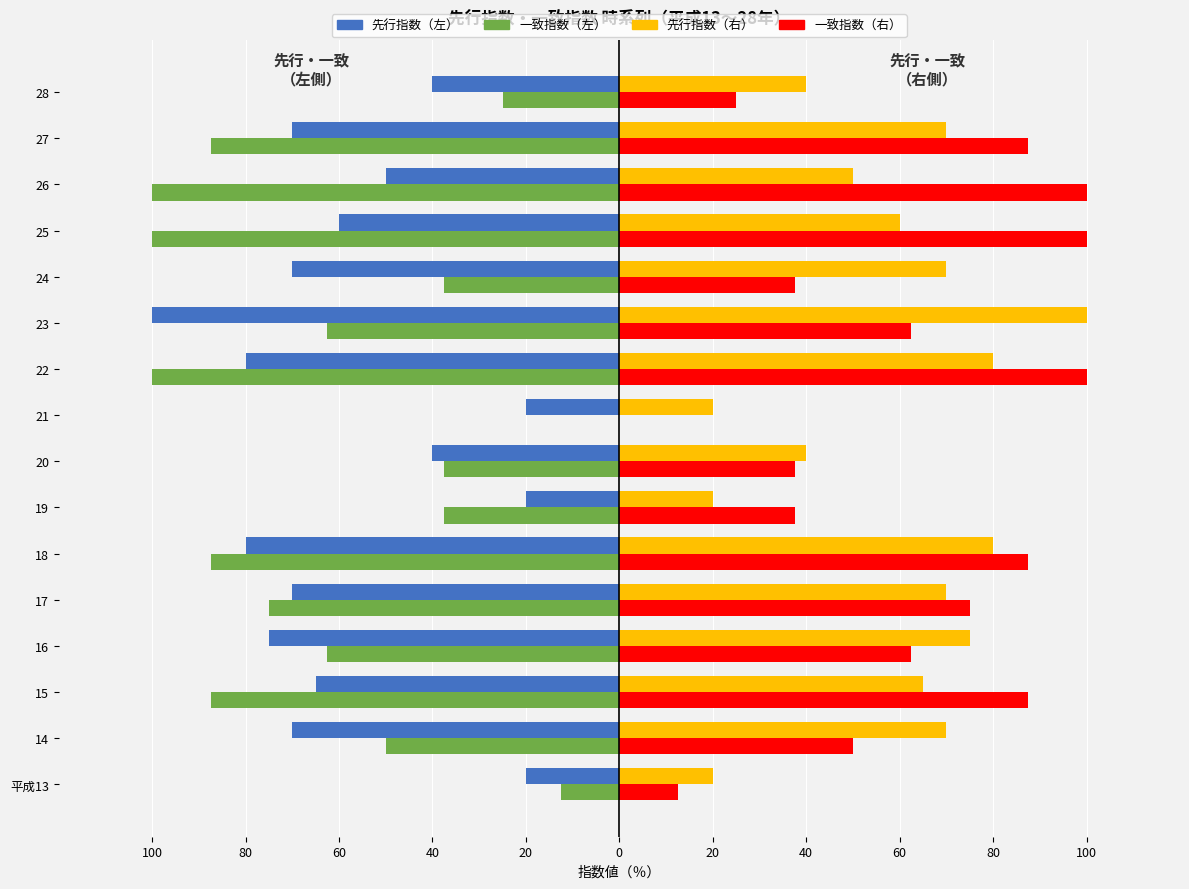

What are all the series names shown in the legend?

先行指数（左）, 一致指数（左）, 先行指数（右）, 一致指数（右）